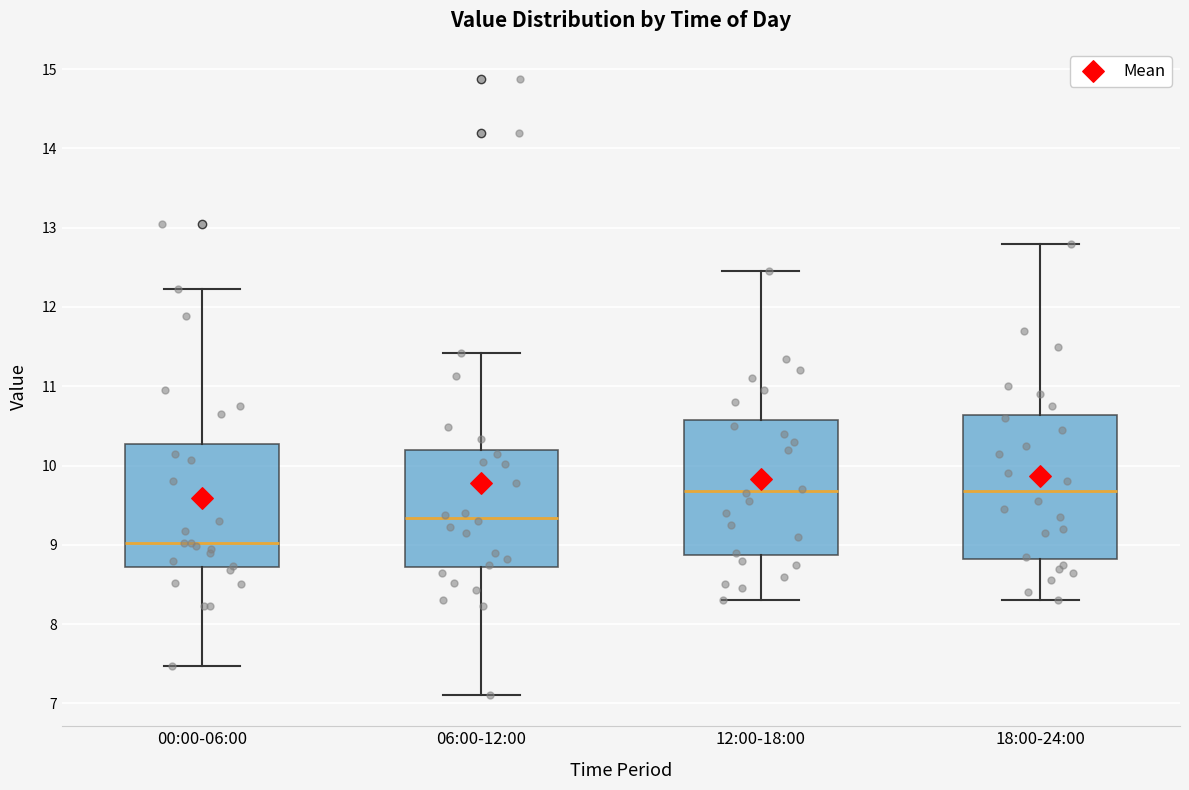

Reading left to right, transcribe this box plot: for each box, give where its median line is, the range the box spans, and where its two whiskers end, as read against the y-axis. The values are not printed on the chart, so give them approximately, as read against the axis.

00:00-06:00: median 9.0, box 8.7 to 10.3, whiskers 7.5 to 12.2
06:00-12:00: median 9.3, box 8.7 to 10.2, whiskers 7.1 to 11.4
12:00-18:00: median 9.7, box 8.9 to 10.6, whiskers 8.3 to 12.5
18:00-24:00: median 9.7, box 8.8 to 10.6, whiskers 8.3 to 12.8